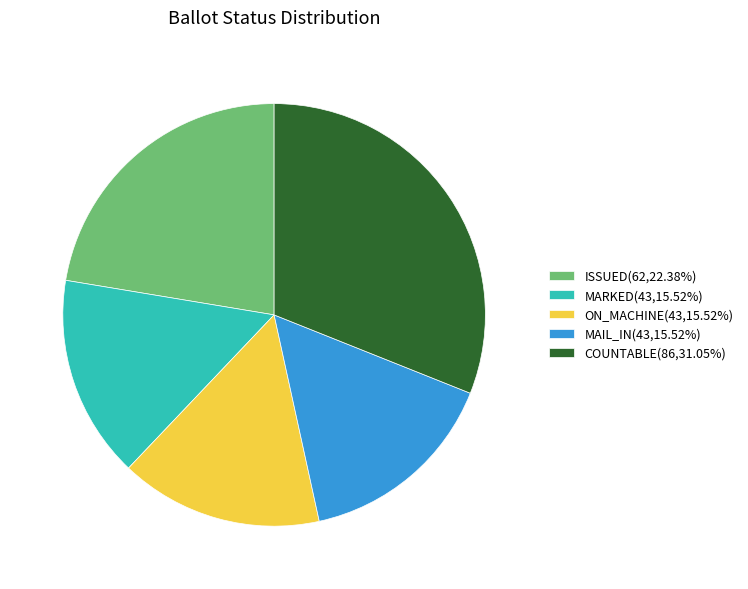

What is the ratio of the value at COUNTABLE(86,31.05%) to the value at ON_MACHINE(43,15.52%)?

2.0